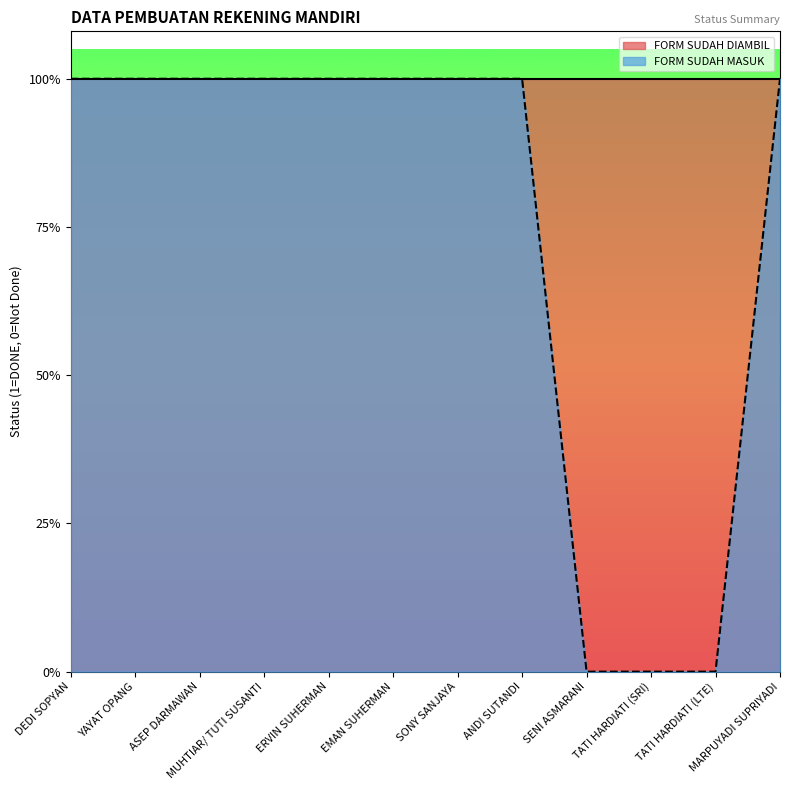

At which category does the chart reach its minimum across all series?

SENI ASMARANI